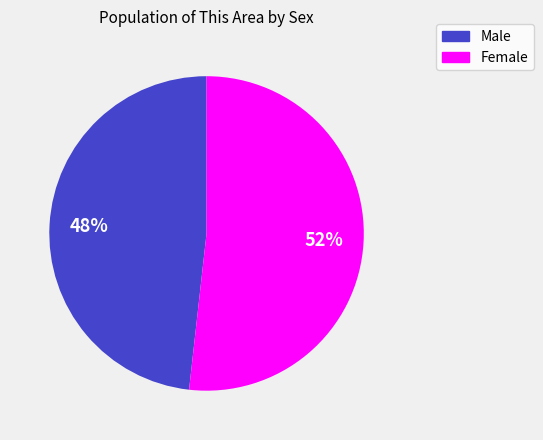

To the nearest percent, what is the difference between the largest and smallest slice percentages?

4%